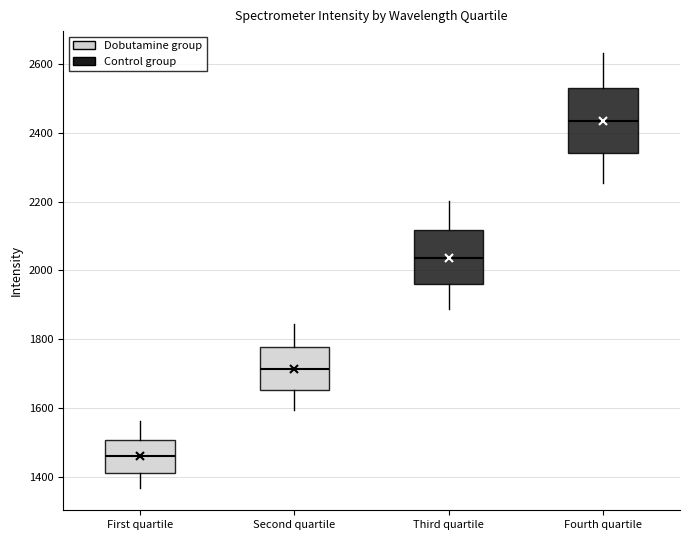

Where is the lower edge of the box for Third quartile on the y-axis? The values are not printed on the chart, so give them approximately, as read against the axis.

1960